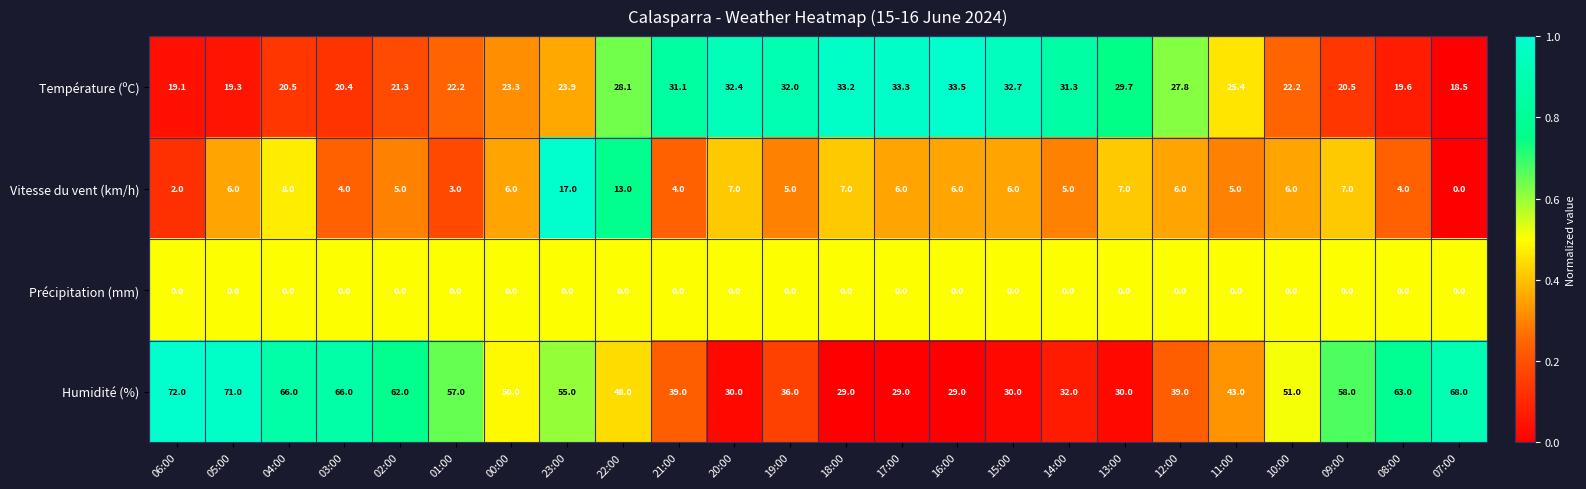

True or false: Température (ºC) has a value of 19.1 at 06:00.

True